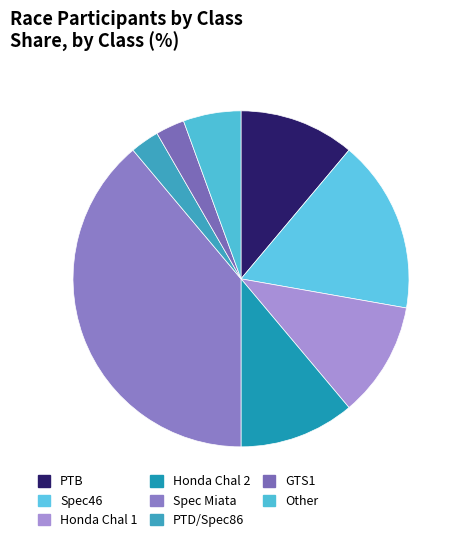

Approximately how many times larger is the value at Spec46 compared to Other?

3.0